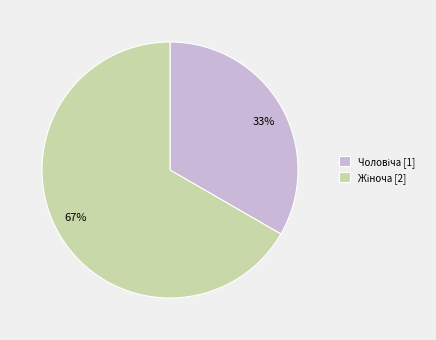

To the nearest percent, what is the average slice percentage?

50%